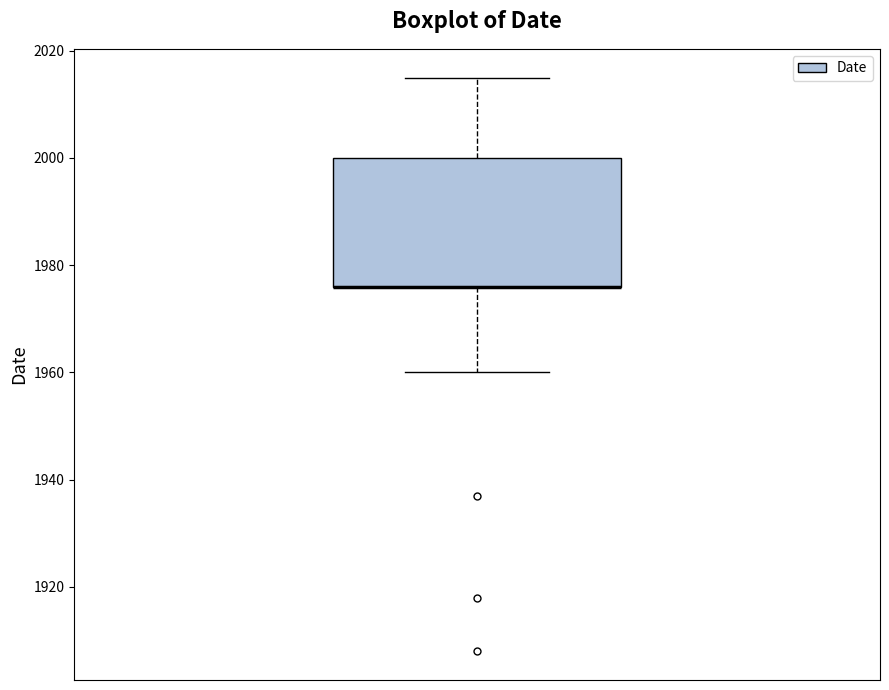

Transcribe this box plot: give where the median line is, the range the box spans, and where the two whiskers end, as read against the y-axis. The values are not printed on the chart, so give them approximately, as read against the axis.

median 1976 (drawn on the box's lower edge), box 1976 to 2000, whiskers 1960 to 2016